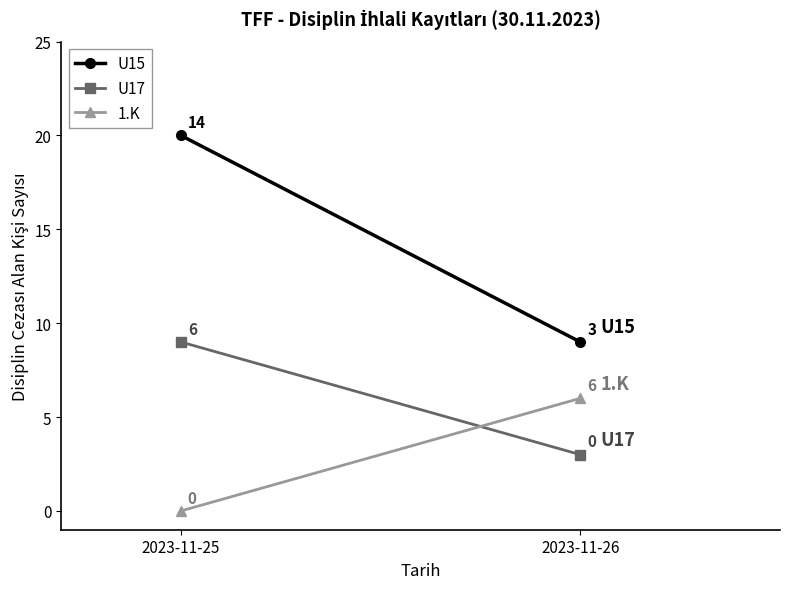

What is the sum of the 1.K values at 2023-11-26 and 2023-11-25?

6